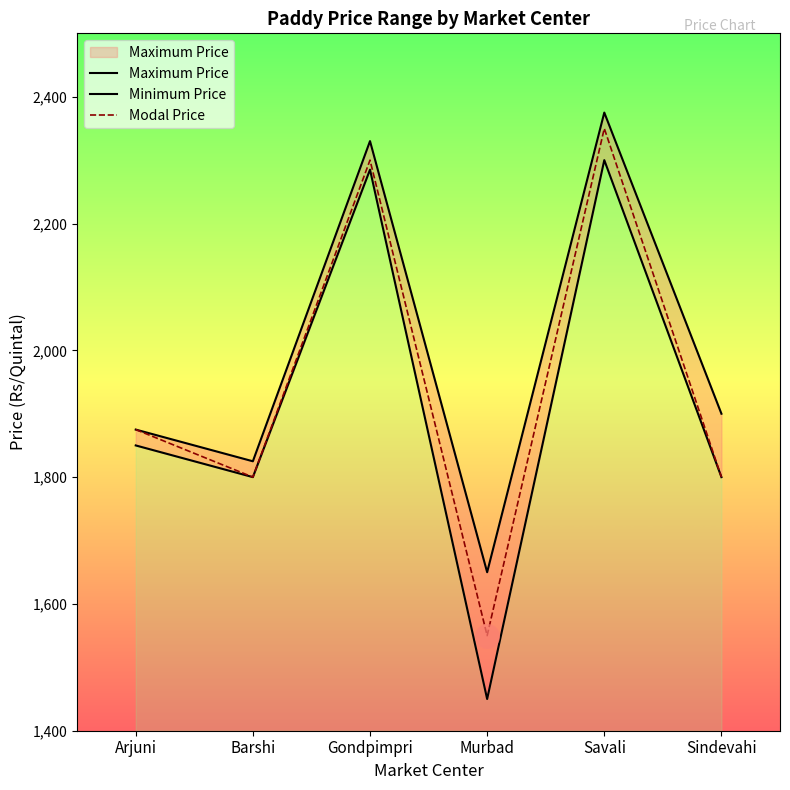

List the series in order of their overall mean, highest first.

Maximum Price, Modal Price, Minimum Price